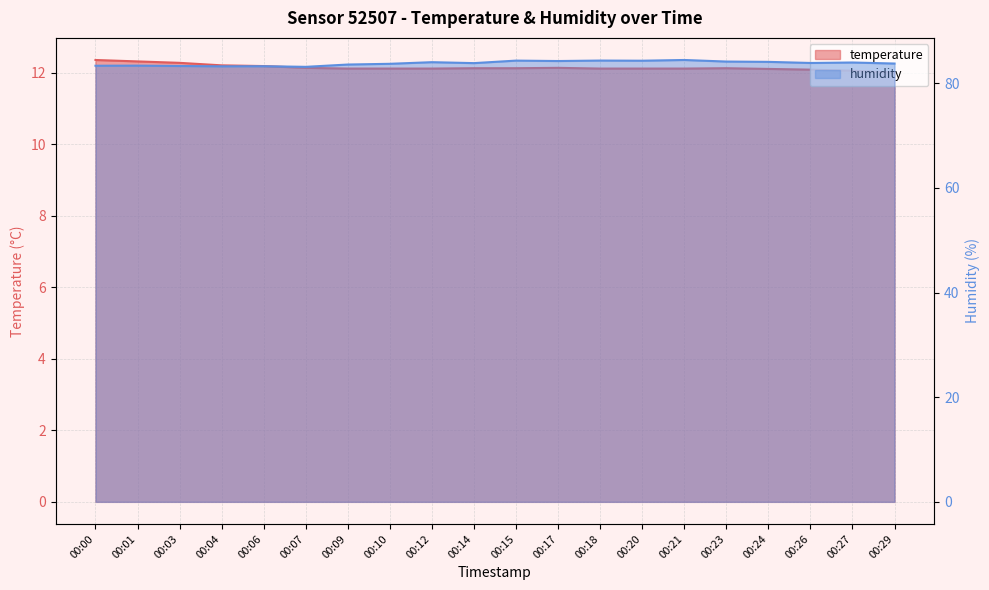

Is the value of temperature at 00:27 greater than the value of humidity at 00:09?

No